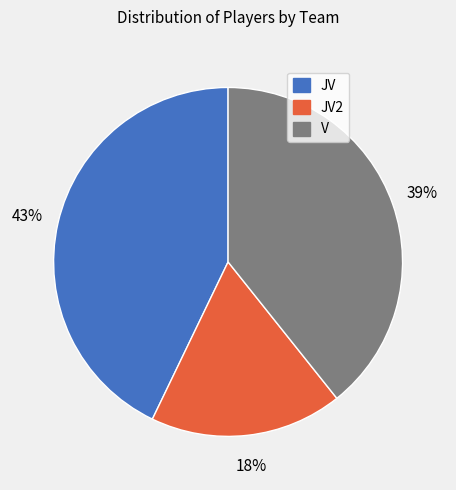

Count the number of slices in the pie.

3